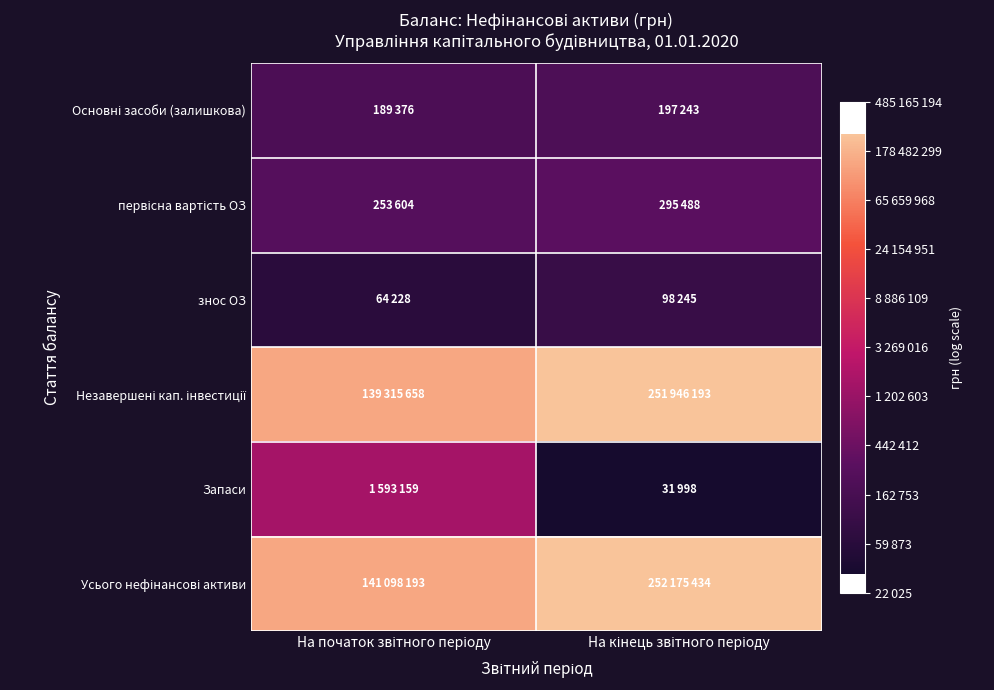

List the series in order of their peak value, lowest first.

знос ОЗ, Основні засоби (залишкова), первісна вартість ОЗ, Запаси, Незавершені кап. інвестиції, Усього нефінансові активи